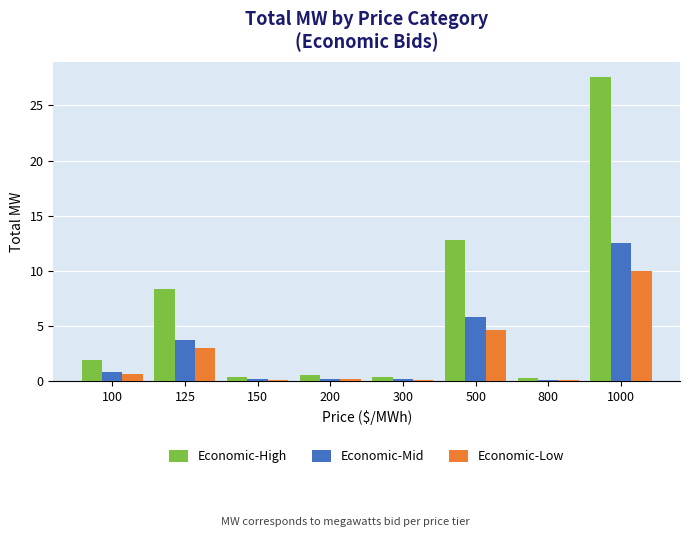

At which category is the sum across all series the highest?

1000